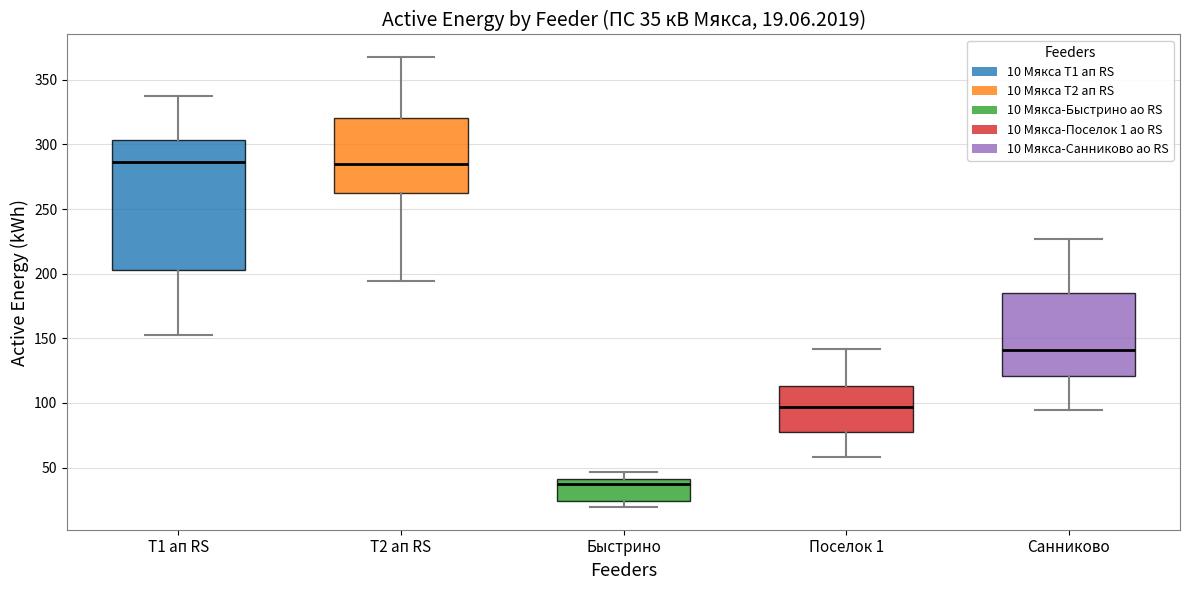

Which box is the tallest, from its lower edge to its upper edge?

Т1 ап RS